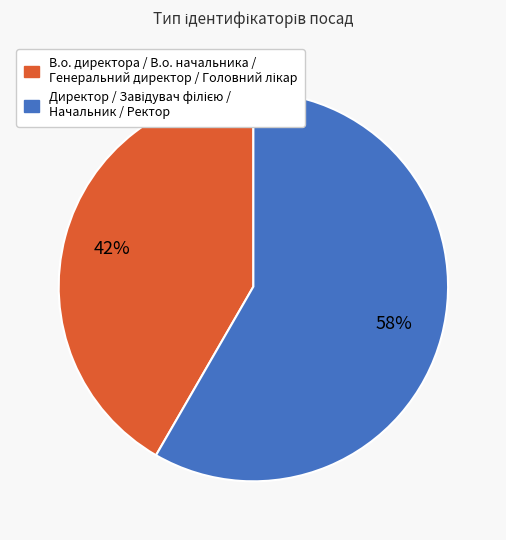

Is there any slice that represents more than half of the pie?

Yes